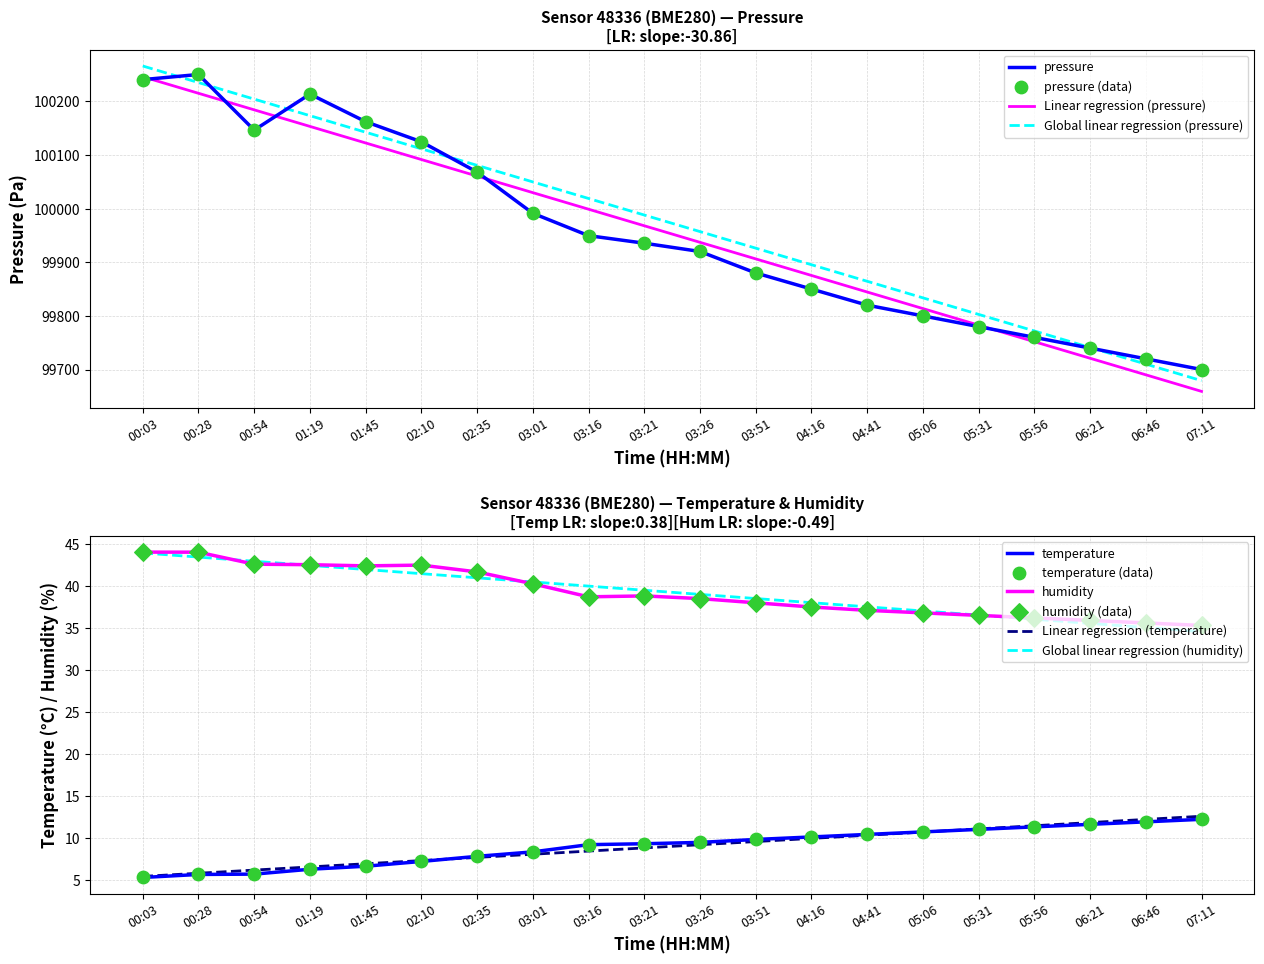

What are all the series names shown in the legend?

pressure, temperature, humidity